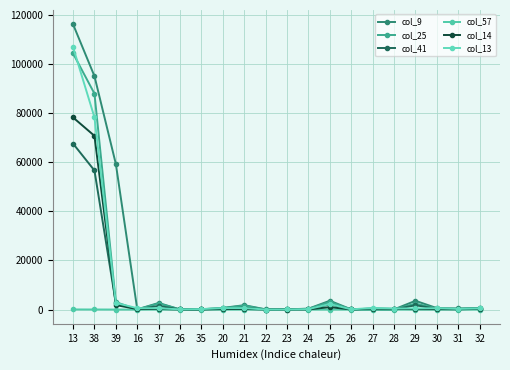

Is this an area chart (filled region under the line)?

No